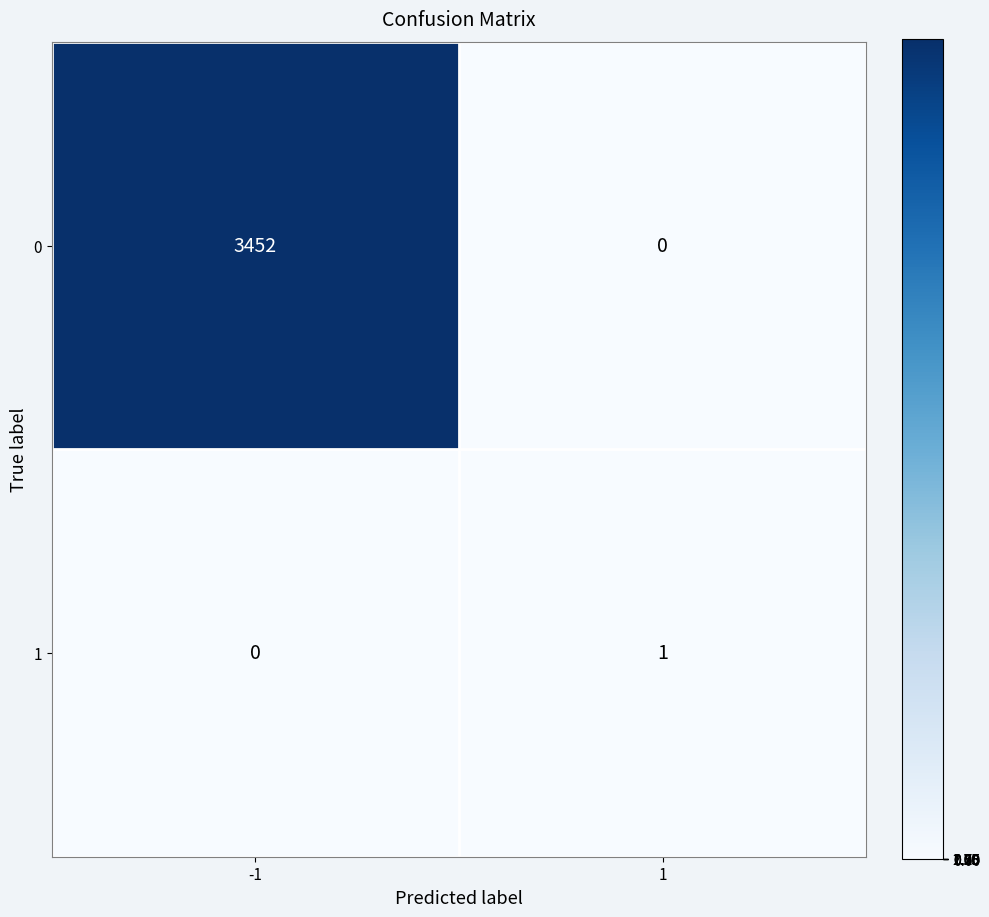

List the series in order of their overall mean, lowest first.

1, 0